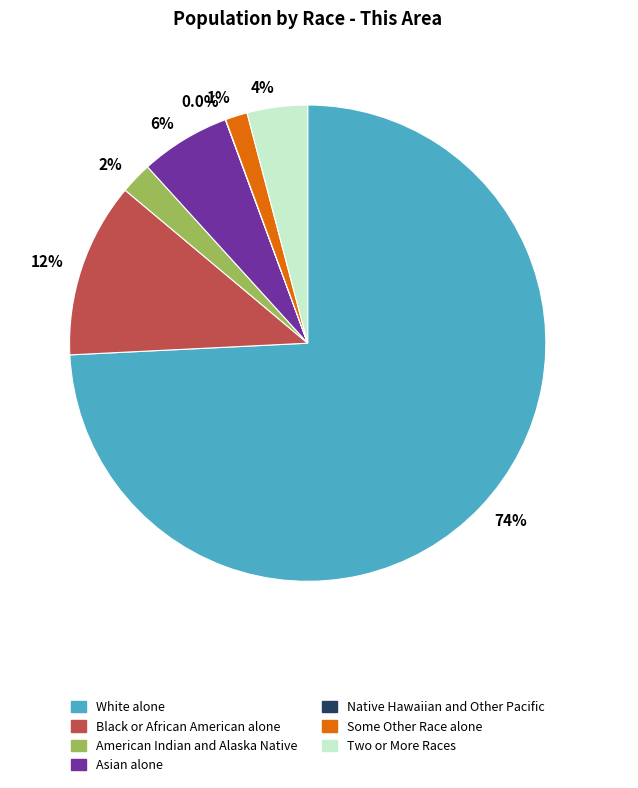

Rank the categories by value from lowest to highest.

Native Hawaiian and Other Pacific, Some Other Race alone, American Indian and Alaska Native, Two or More Races, Asian alone, Black or African American alone, White alone